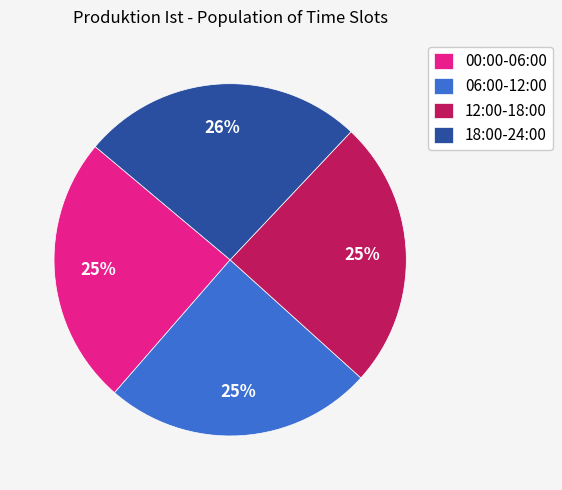

Which slice is the largest?

18:00-24:00